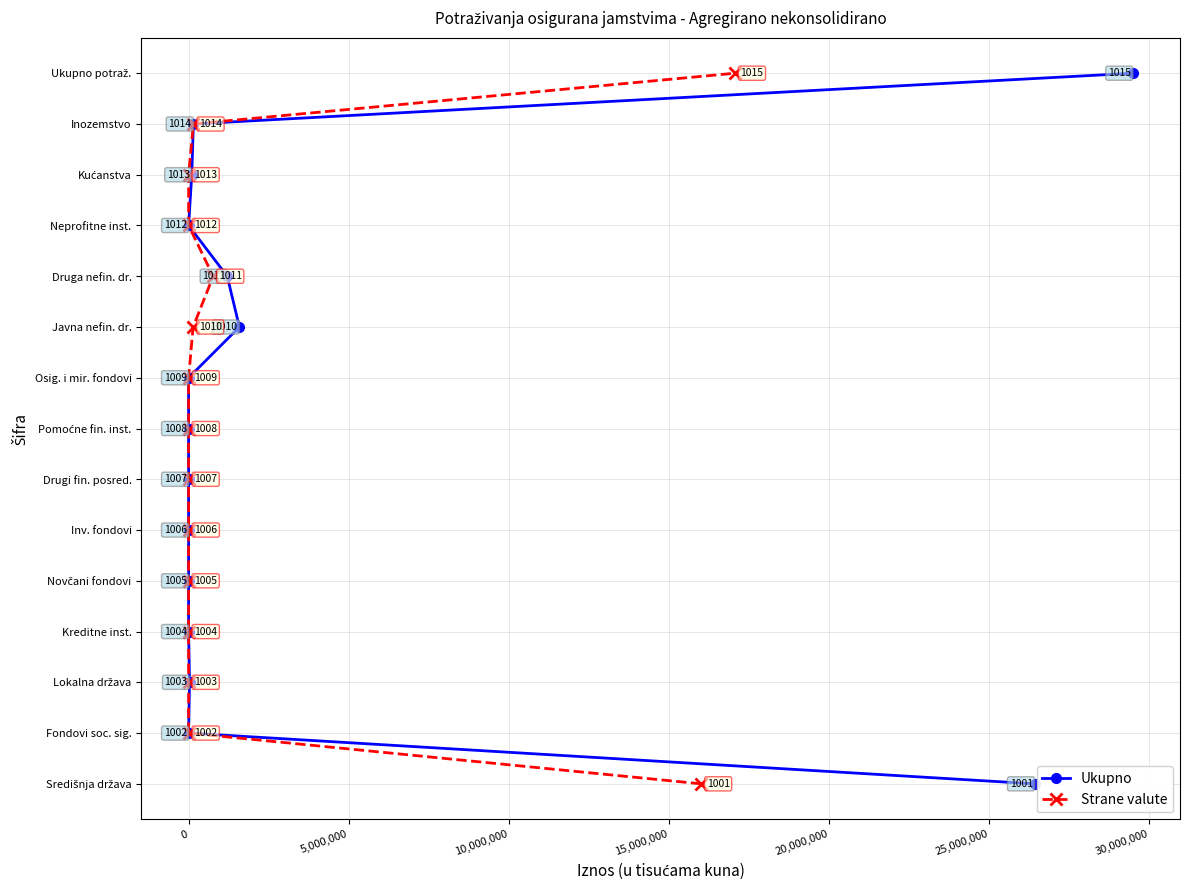

How many data points in Strane valute are above 7?

7